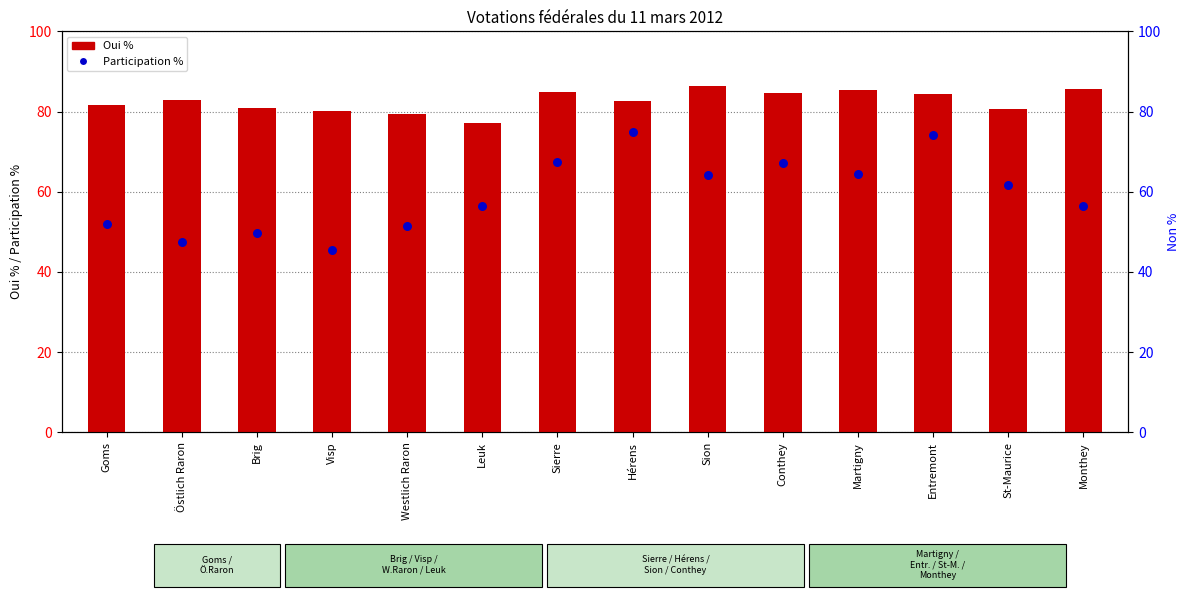

Which series reaches the maximum Y coordinate?

Oui %